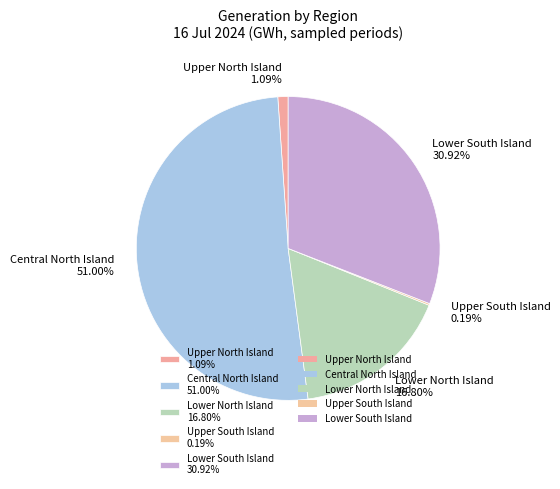

Which has a higher value, Lower South Island 30.92% or Upper North Island 1.09%?

Lower South Island 30.92%